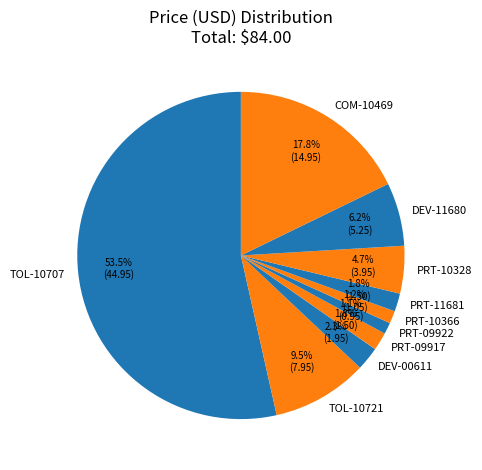

To the nearest percent, what percentage of the pie is COM-10469?

18%